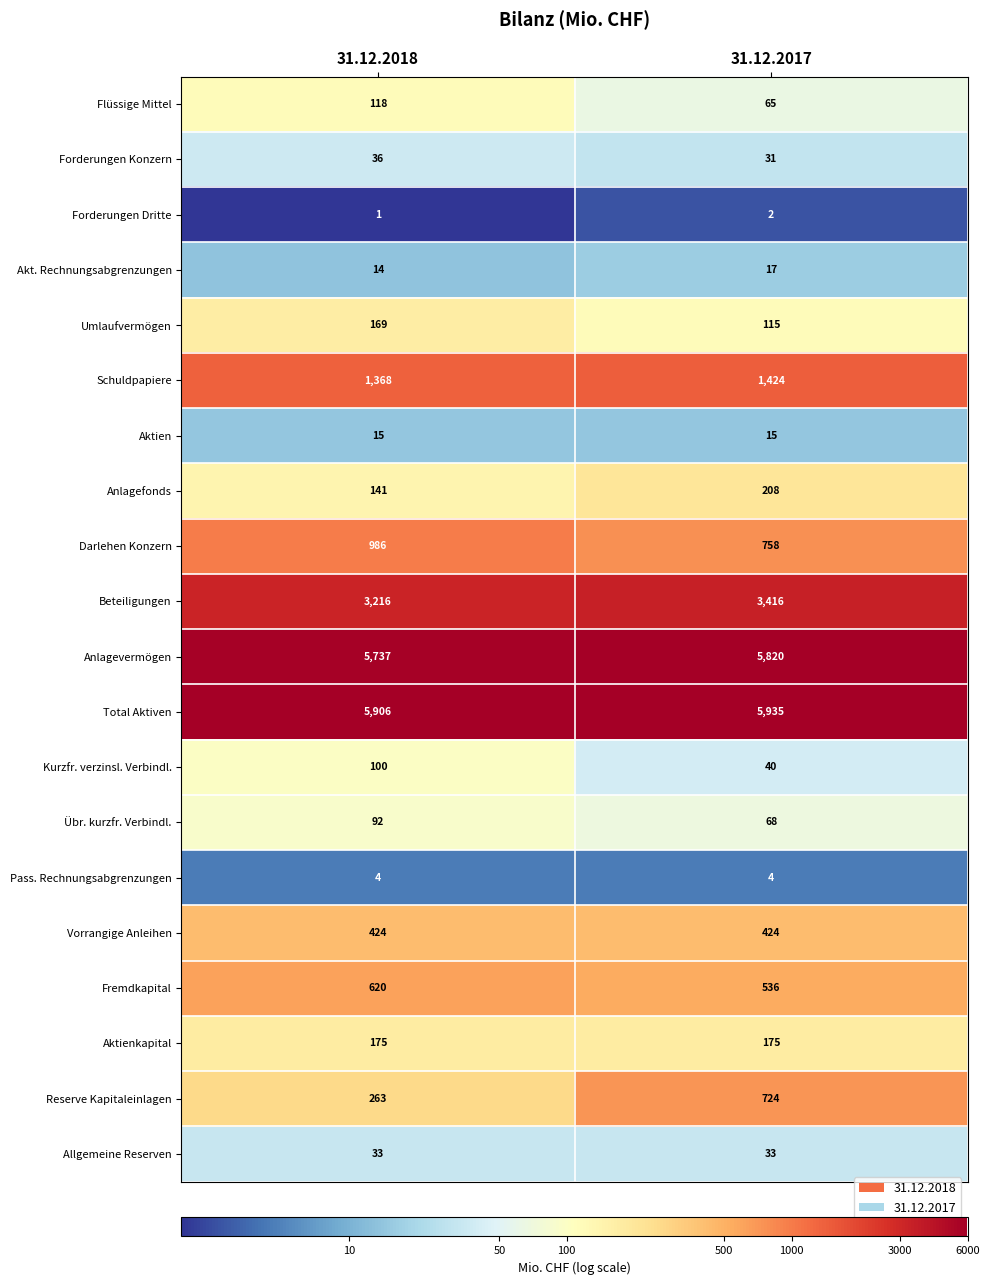

Which category has the lowest value across all series?

31.12.2018